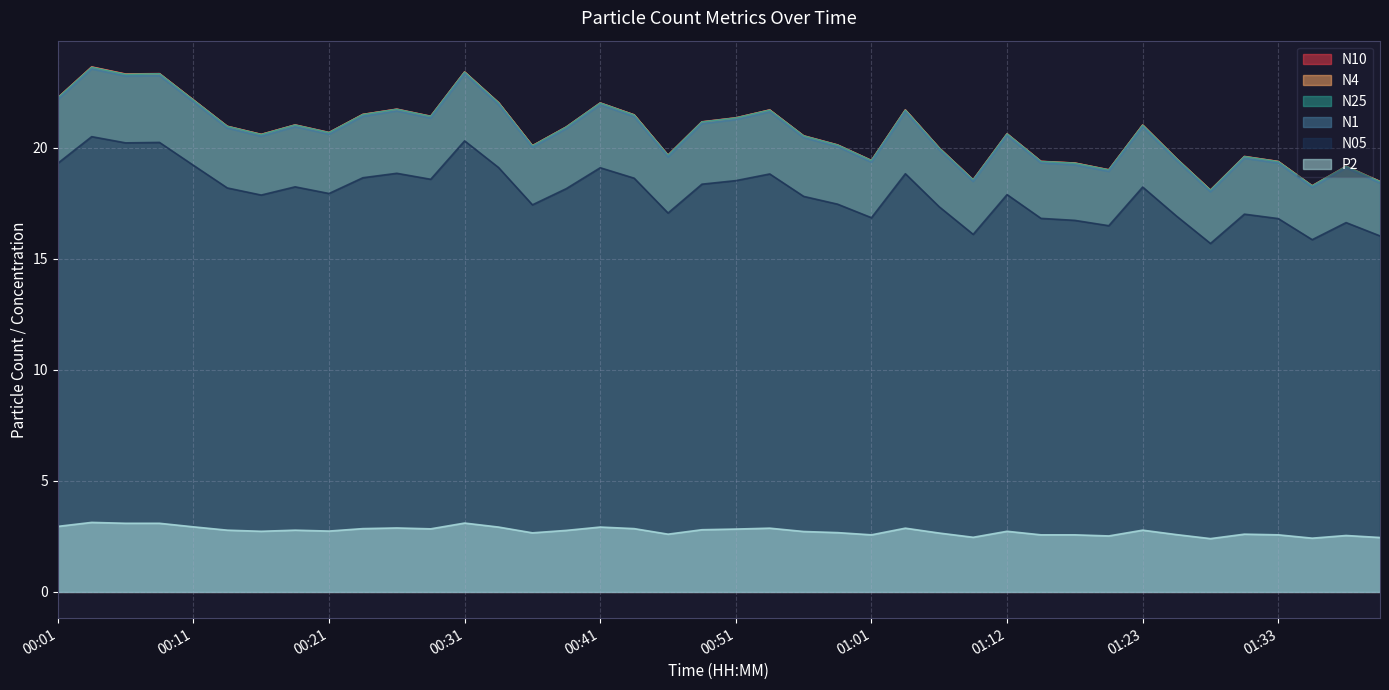

List the series in order of their peak value, highest first.

N10, N4, N25, N1, N05, P2